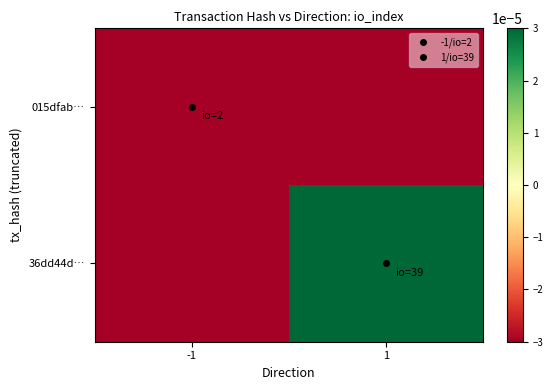

Which series has the largest range (max minus min)?

36dd44d…